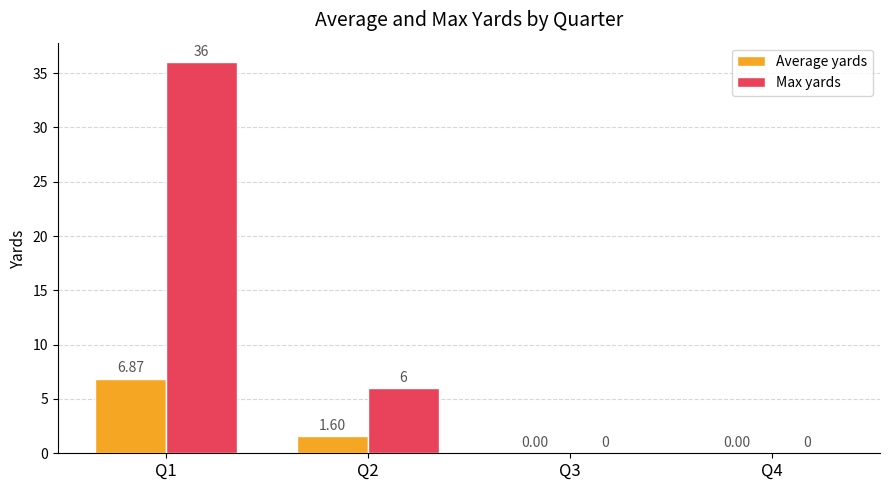

What is the average value of the Max yards series?

10.5